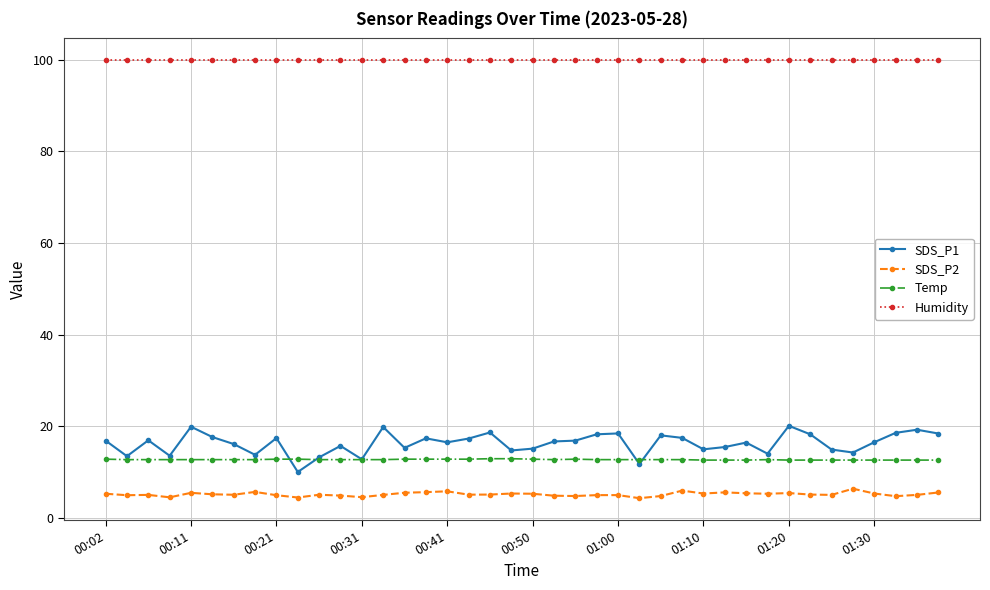

How many distinct data groups are displayed?

4